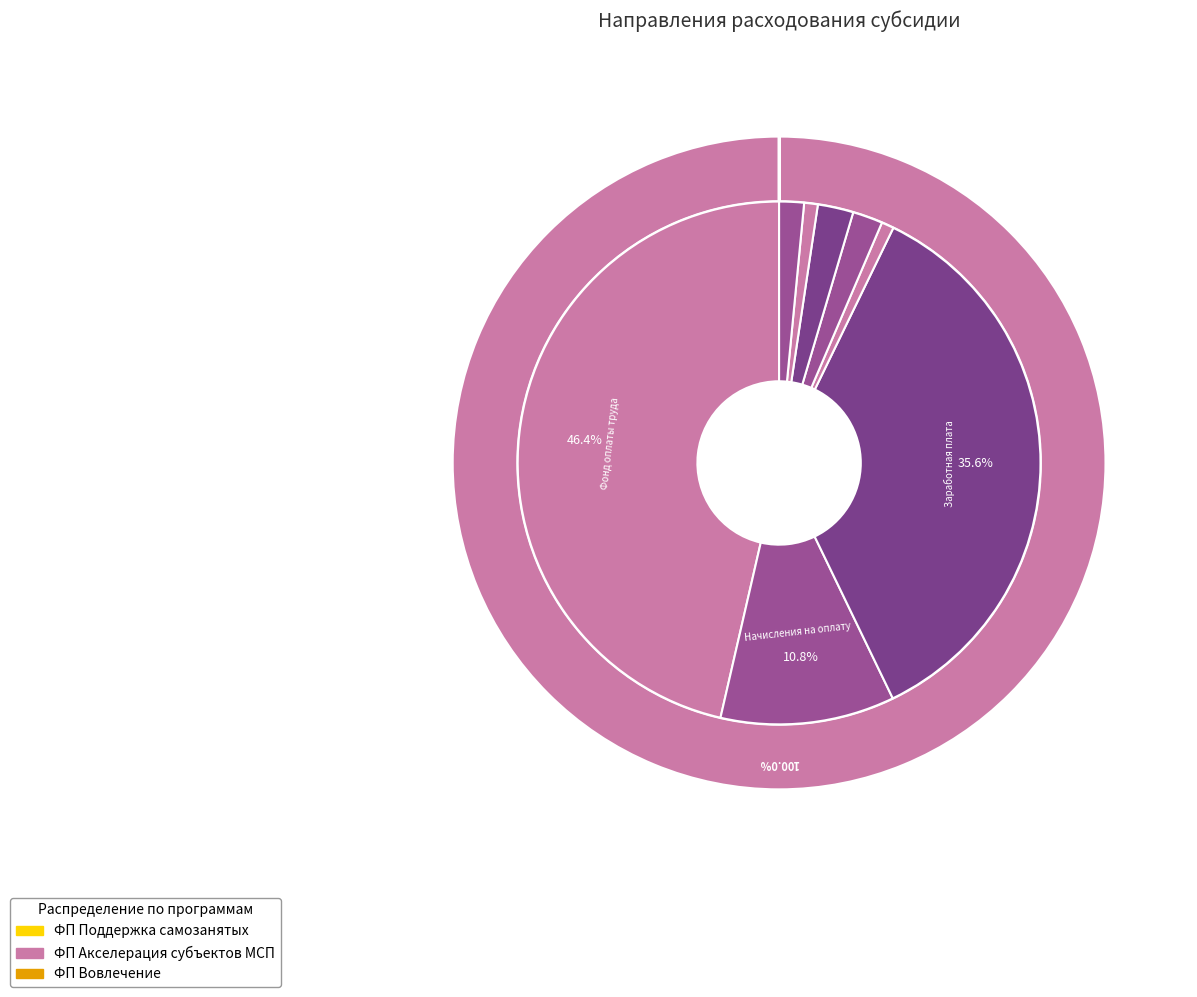

Which series has the largest range (max minus min)?

ФП Акселерация субъектов МСП